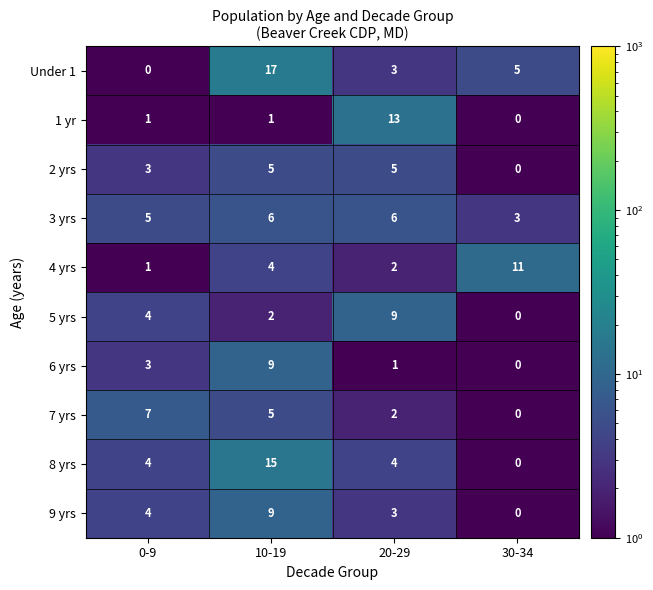

Which series has the largest range (max minus min)?

Under 1